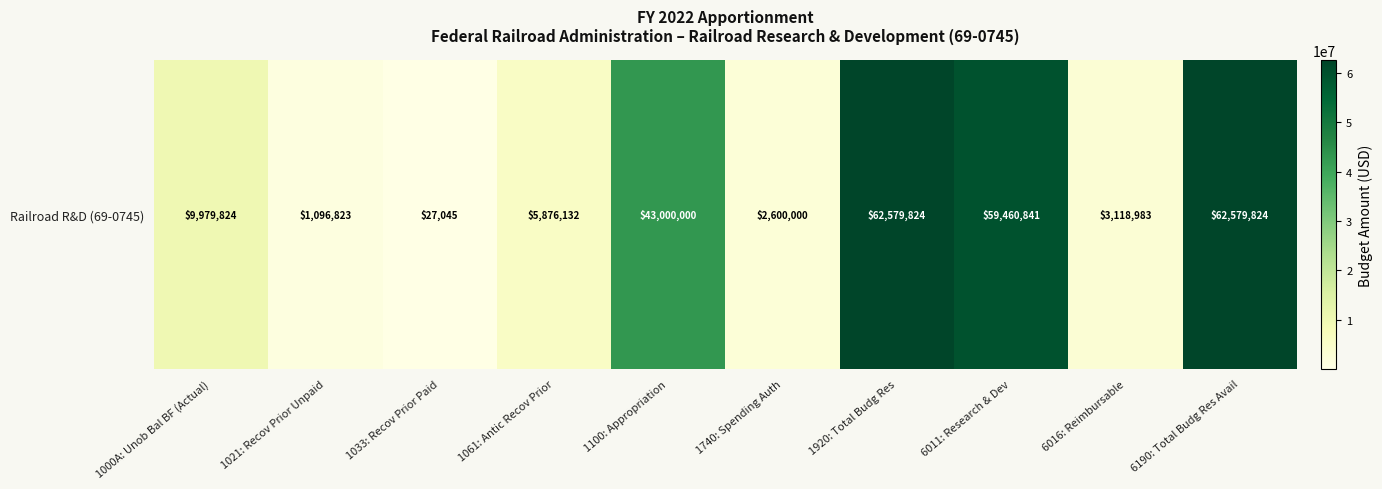

True or false: the data shows 2600000 at 1740: Spending Auth.

True